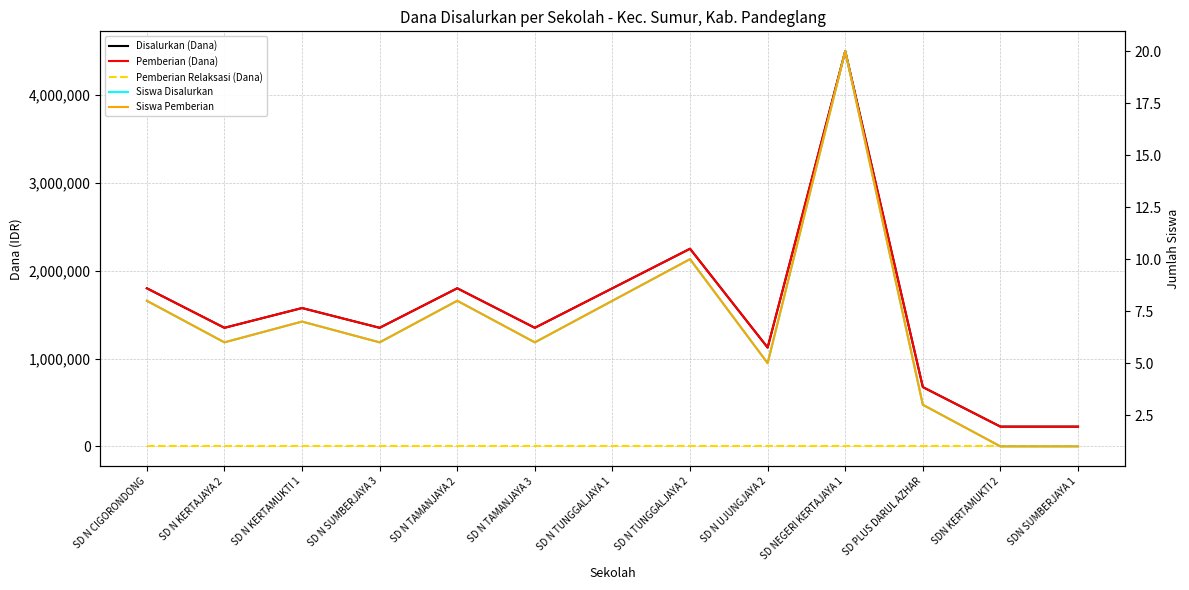

What are all the series names shown in the legend?

Disalurkan (Dana), Pemberian (Dana), Pemberian Relaksasi (Dana), Siswa Disalurkan, Siswa Pemberian